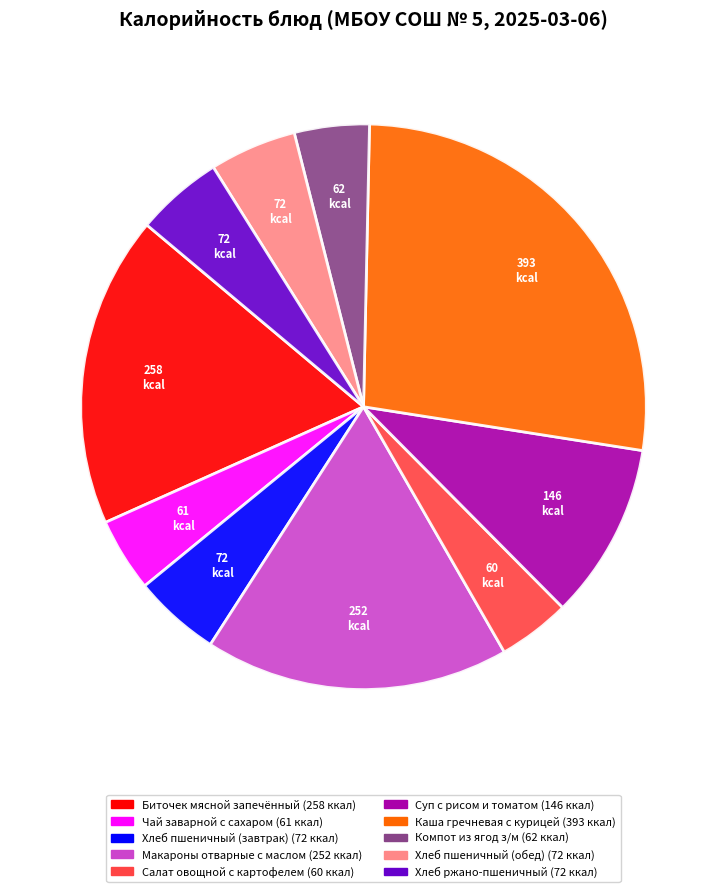

Which has a higher value, Макароны отварные с маслом or Каша гречневая с курицей?

Каша гречневая с курицей